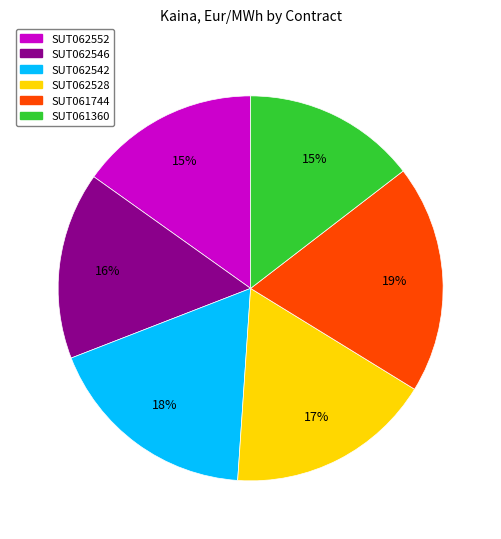

To the nearest percent, what is the difference between the SUT062542 and SUT062552 slice percentages?

3%